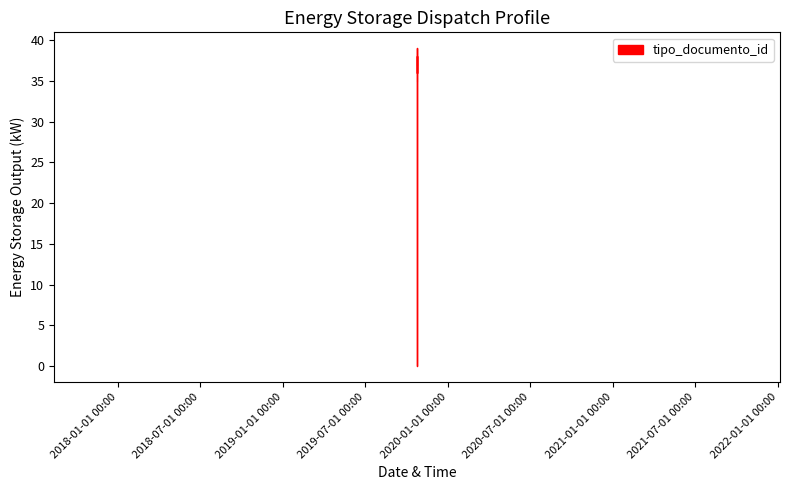

Which category has the lowest value across all series?

2019-10-24 12:43:35